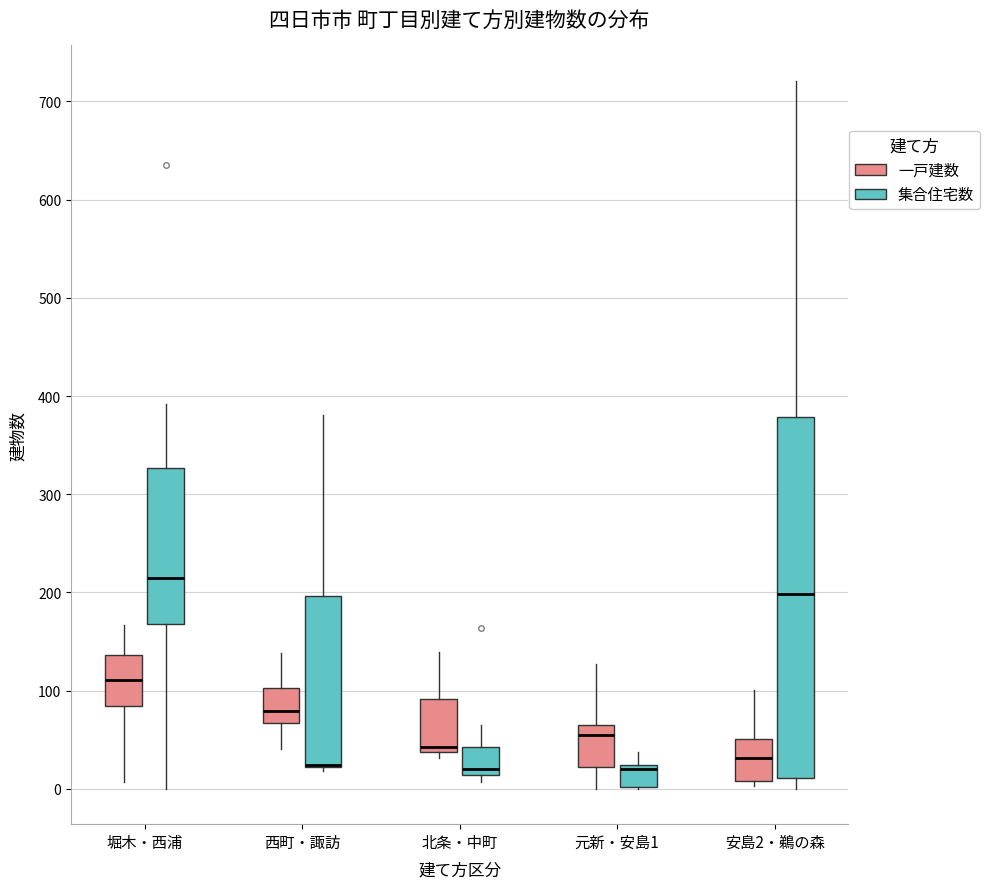

Where is the lower edge of the box for 安島2・鵜の森 (一戸建数) on the y-axis? The values are not printed on the chart, so give them approximately, as read against the axis.

10